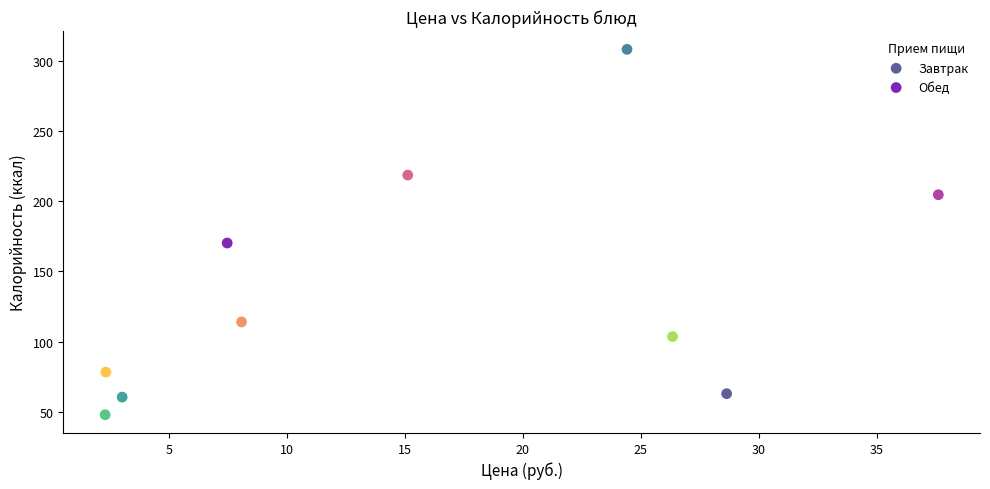

What are all the series names shown in the legend?

Завтрак, Обед